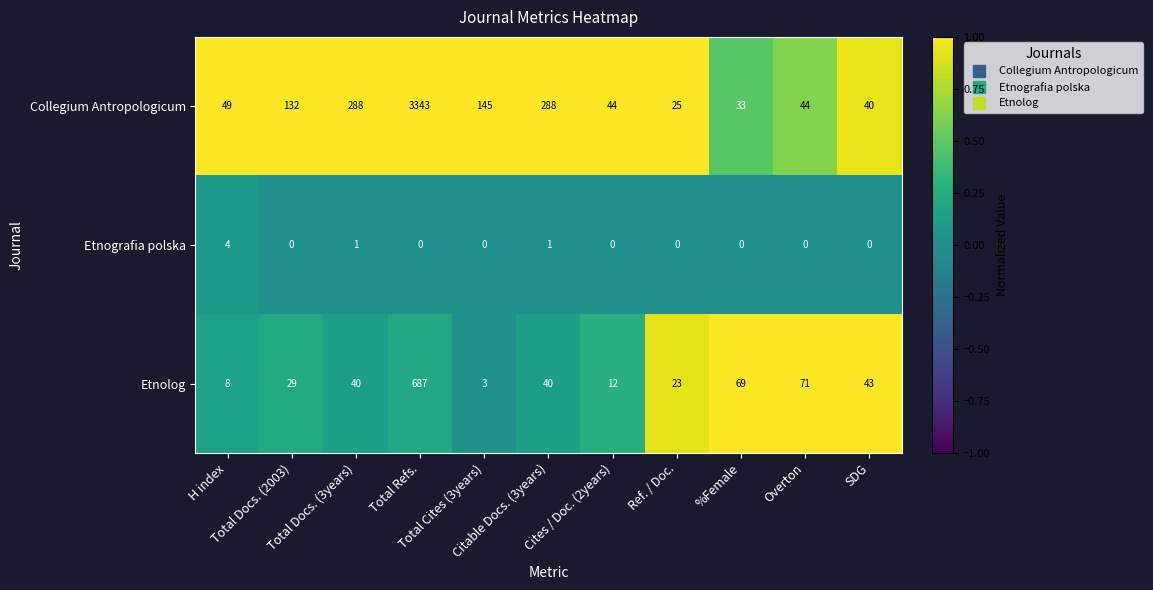

What is the total value across all series at Total Cites (3years)?

148